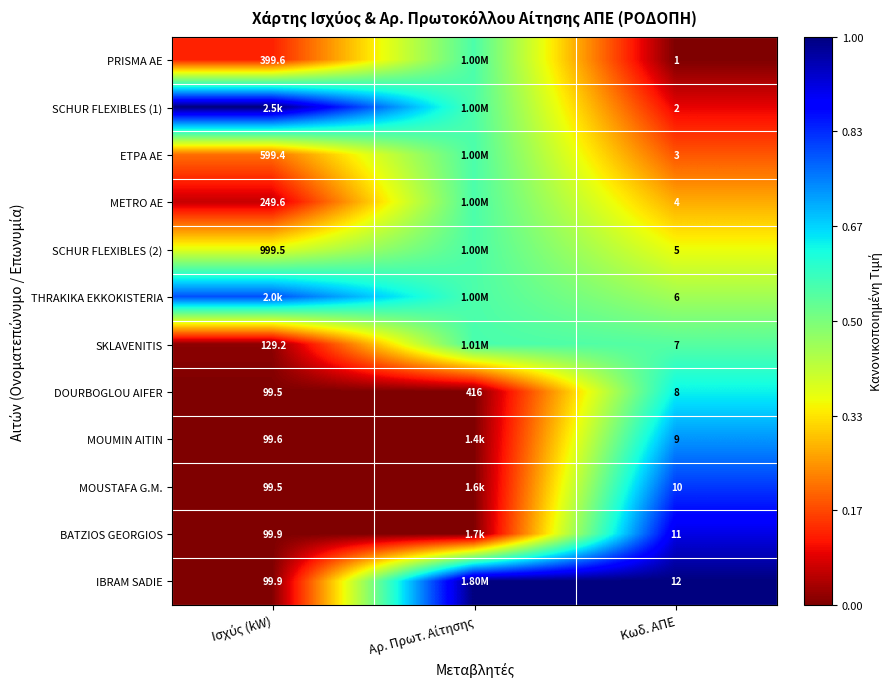

At which label does DOURBOGLOU AIFER reach its minimum?

Κωδ. ΑΠΕ